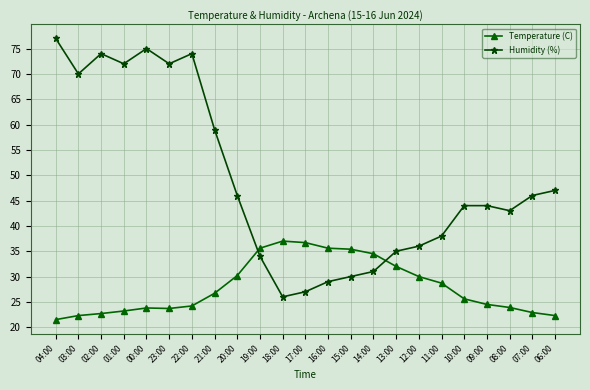

The value of Temperature (C) at 13:00 is 57.4. True or false?

False